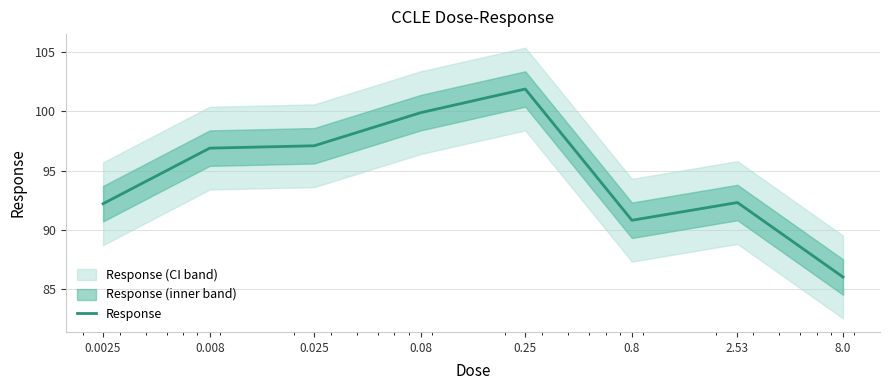

At which category does the data reach its first local valley?

0.8